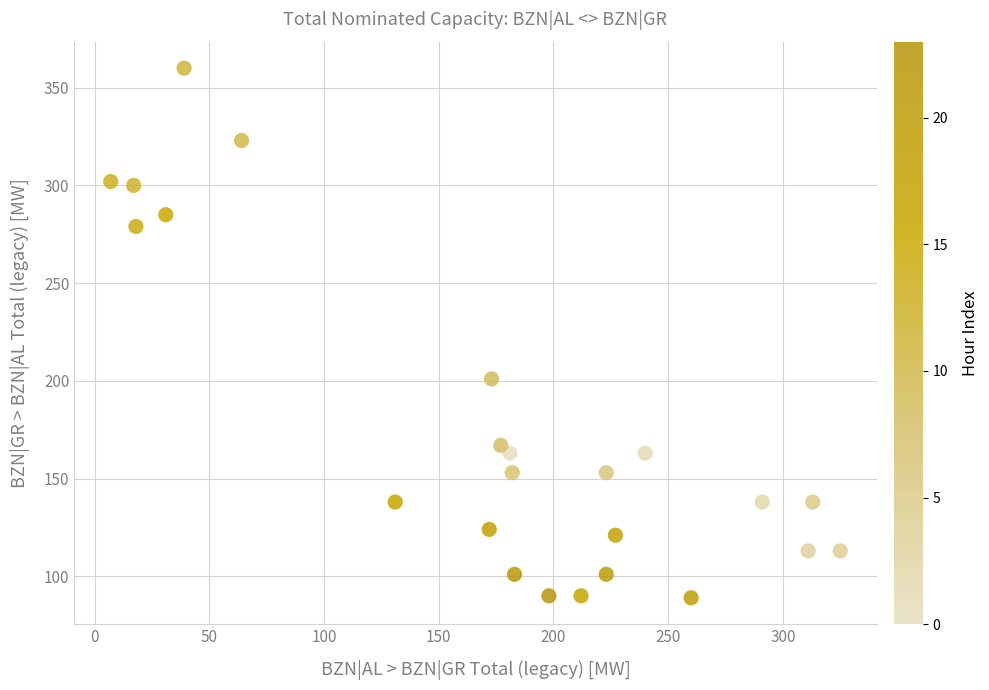

What Y value in the scatter plot is closest to 224?

201